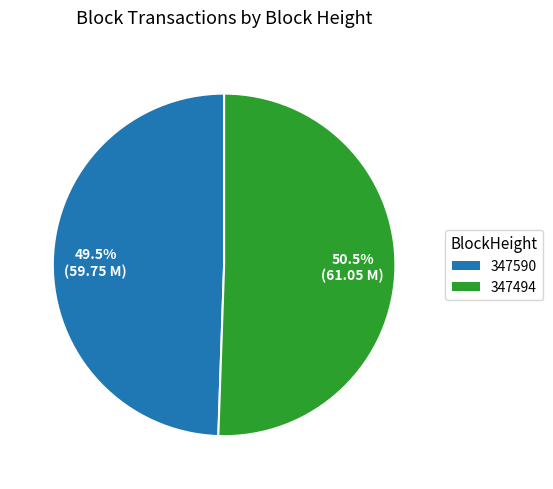

To the nearest percent, what is the average slice percentage?

50%